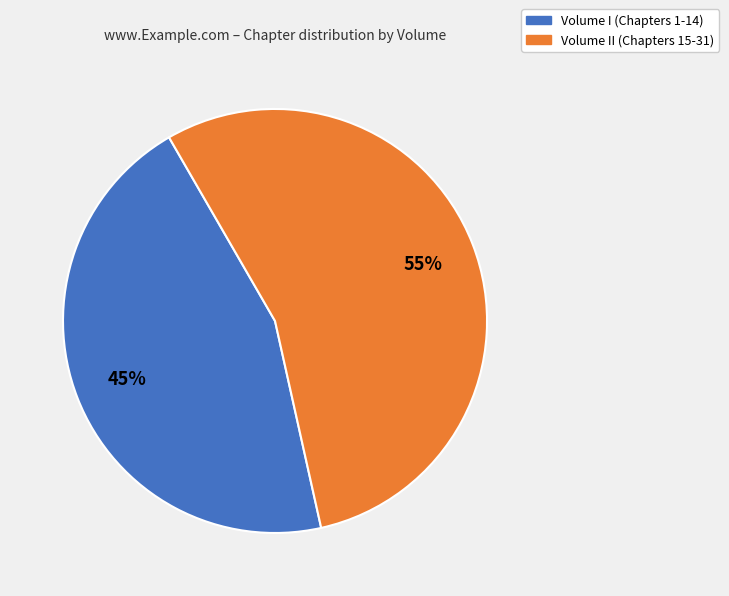

Is there a majority slice in this chart?

Yes